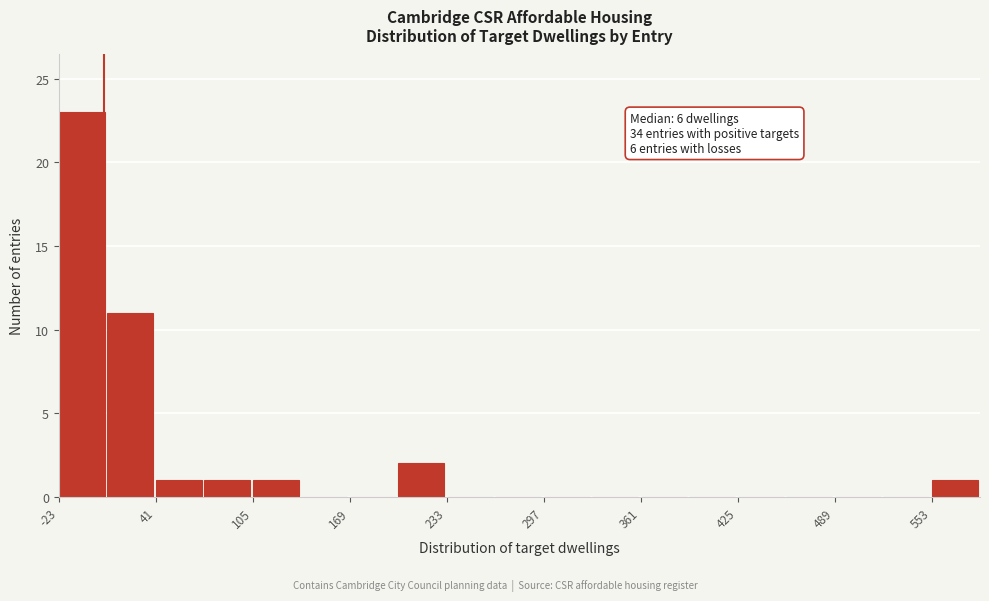

Around what value on the x-axis is the tallest bar? Give the approximate position of its centre, as read against the axis.

-10